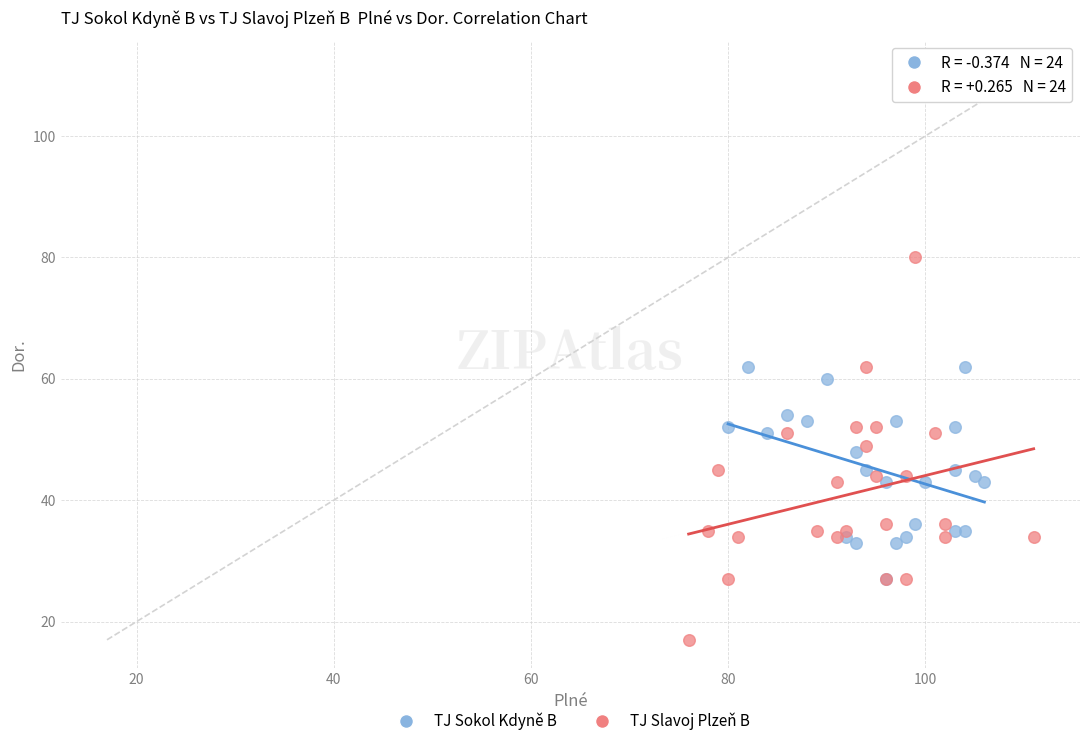

What are all the series names shown in the legend?

TJ Sokol Kdyně B, TJ Slavoj Plzeň B